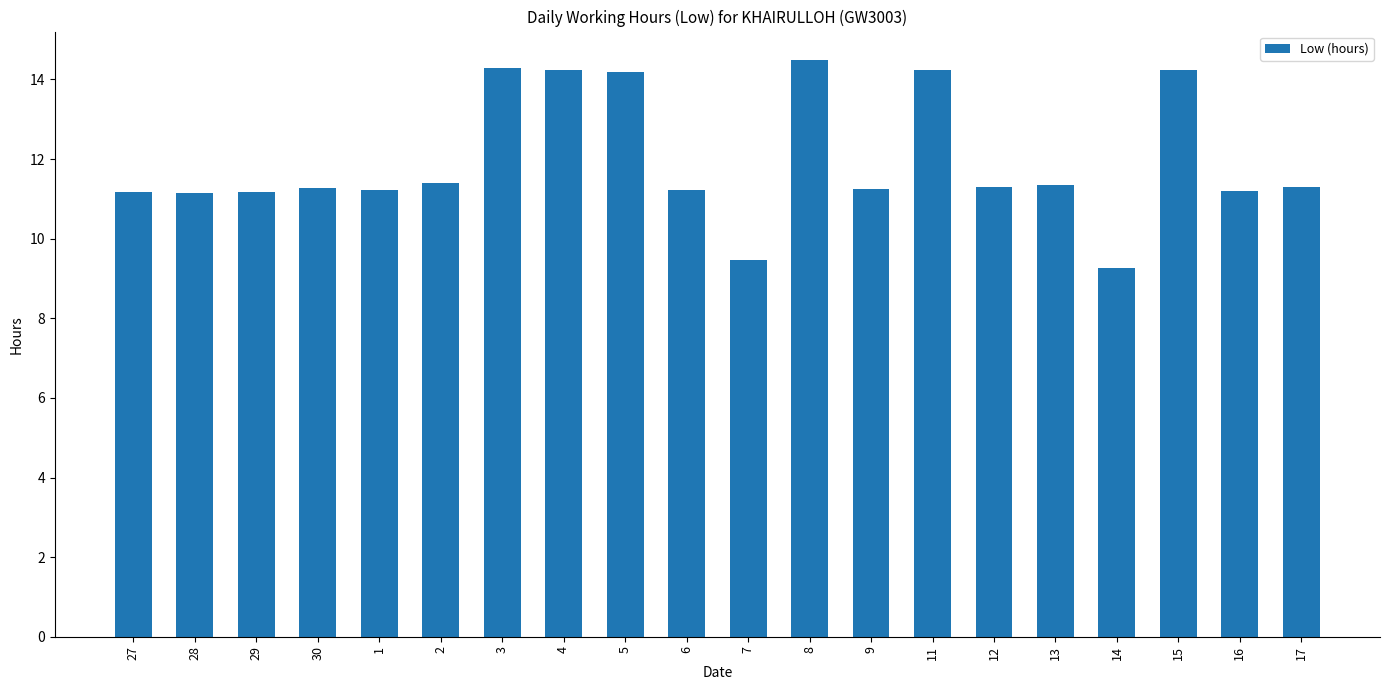

What is the average value?

12.0